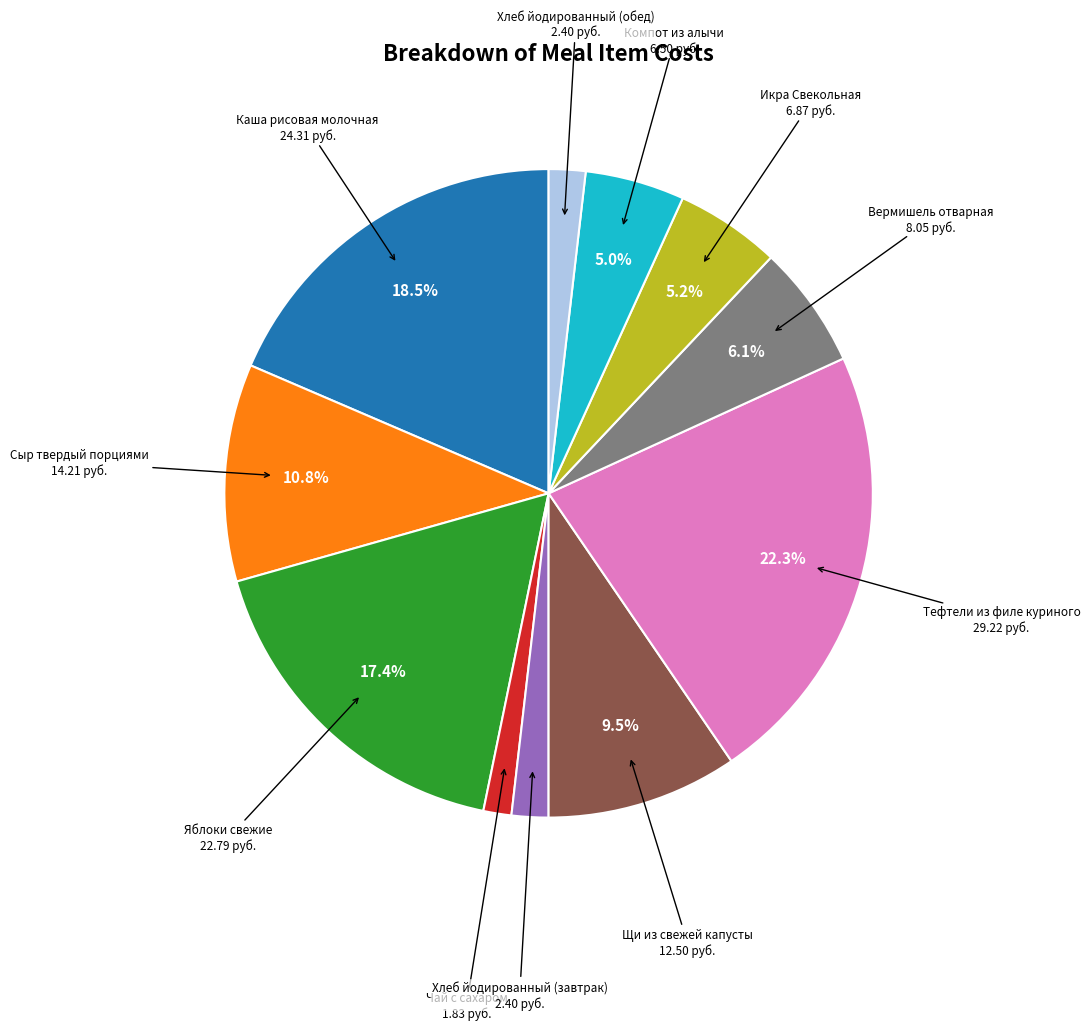

Is there any slice that represents more than half of the pie?

No